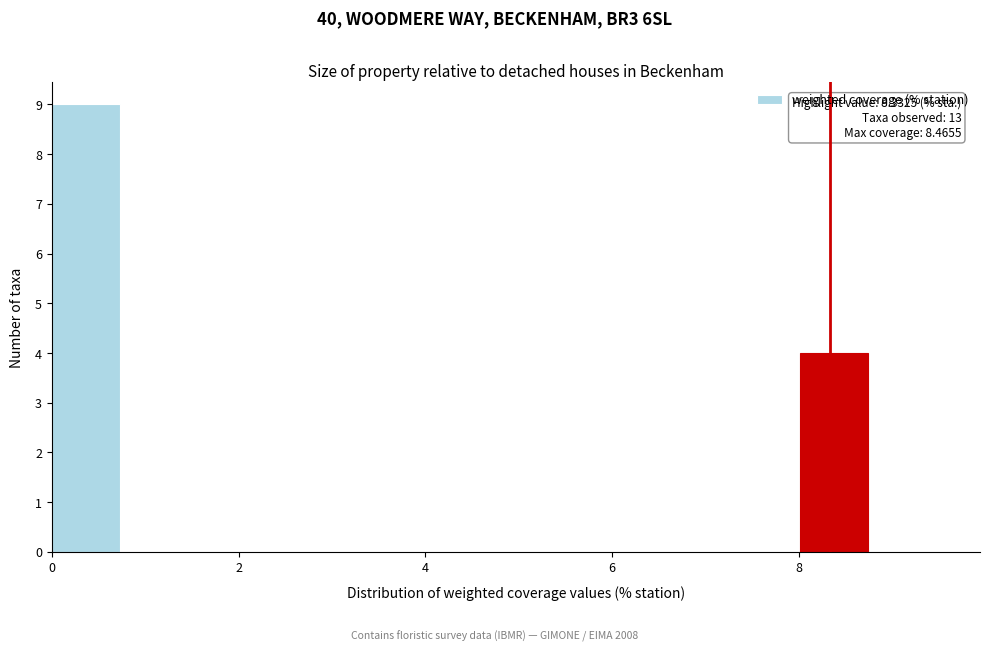

Around what value on the x-axis is the tallest bar? Give the approximate position of its centre, as read against the axis.

0.4